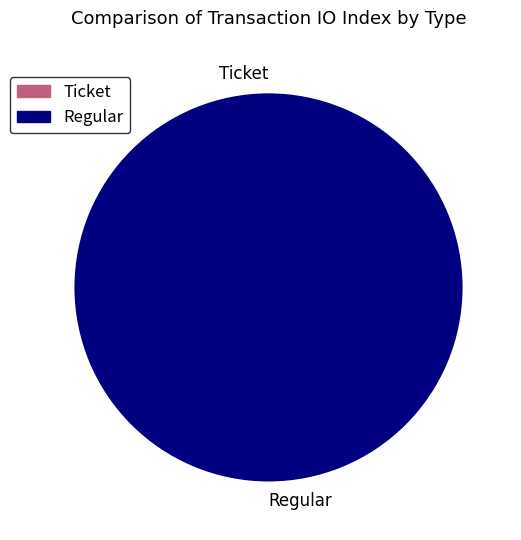

Combined, what portion of the pie is Regular and Ticket?

100.0%